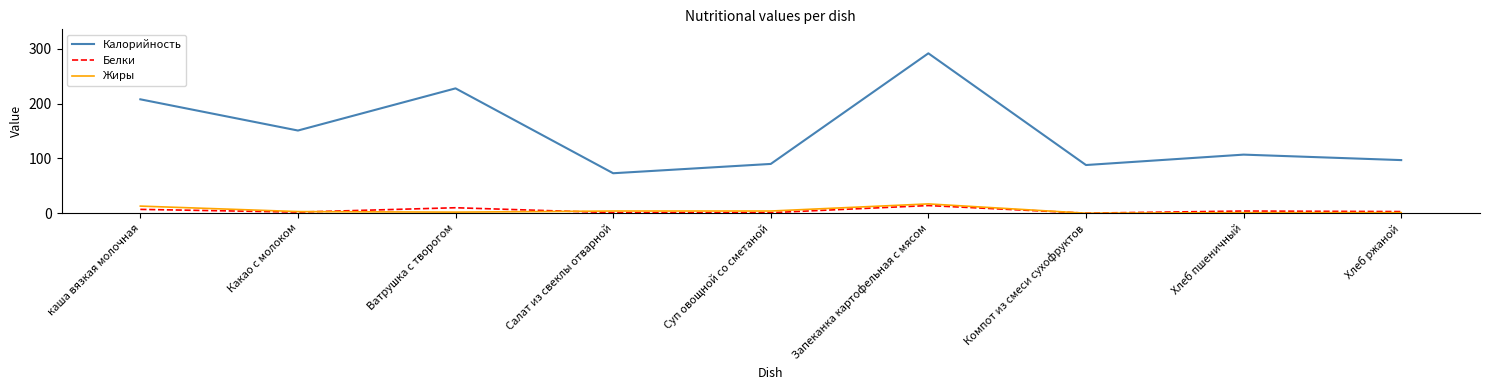

True or false: Калорийность and Белки intersect in this chart.

False